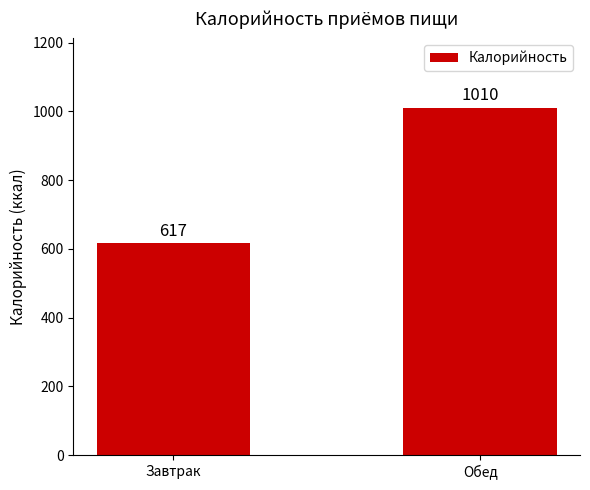

What is the change in value from Завтрак to Обед?

+393